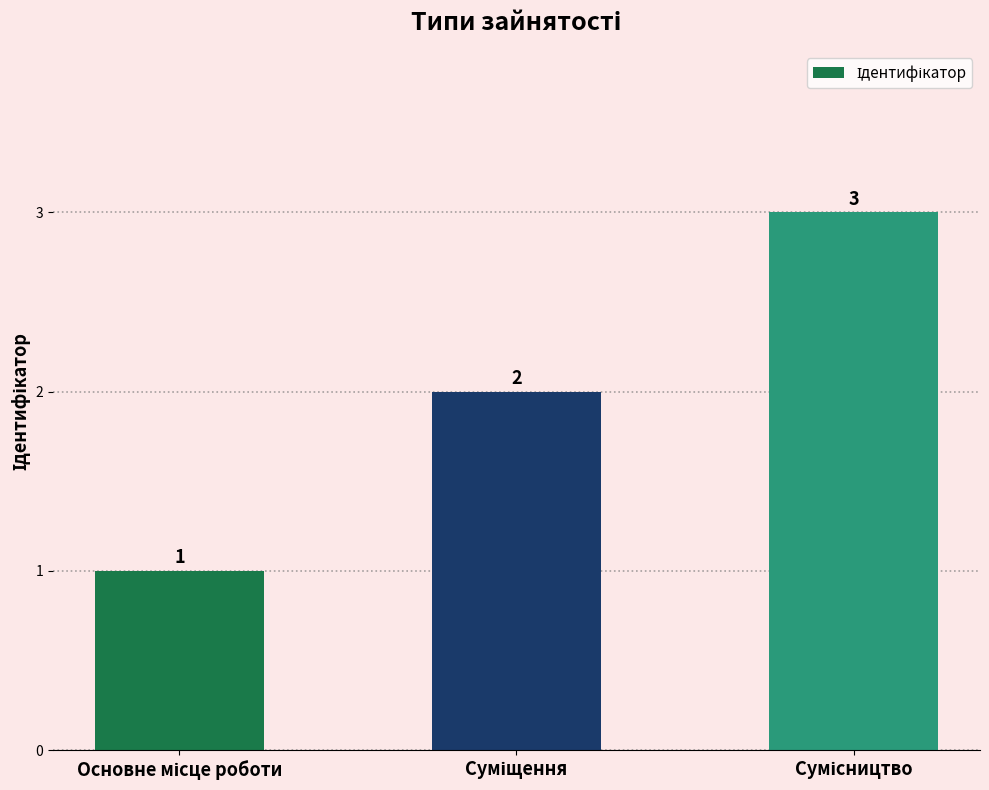

What is the maximum value shown in the chart?

3